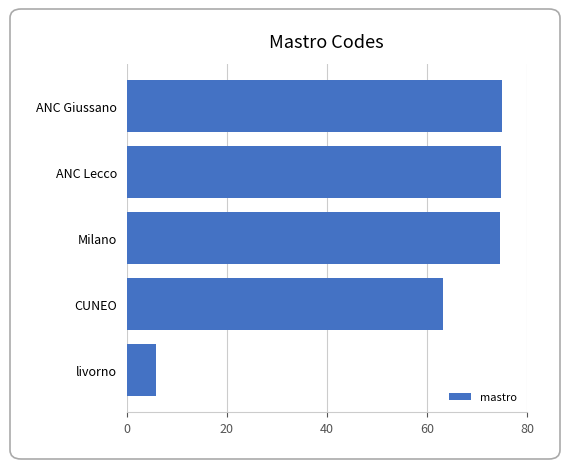

What is the sum of all values?

293.3